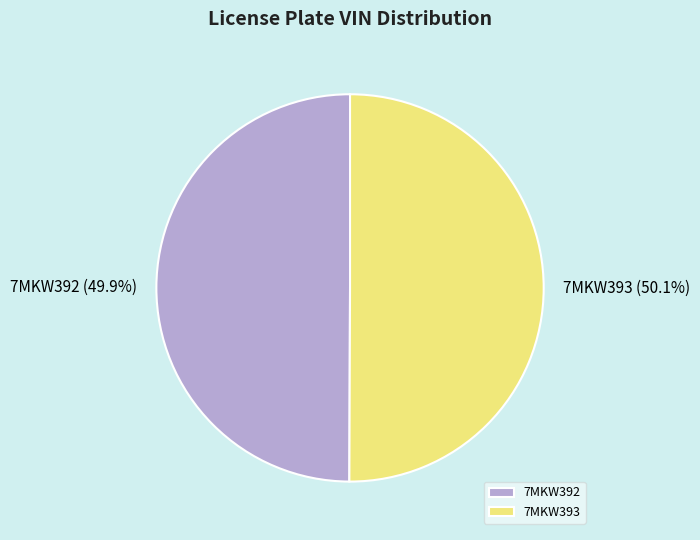

Is it true that 7MKW393 is 36% of the pie?

False